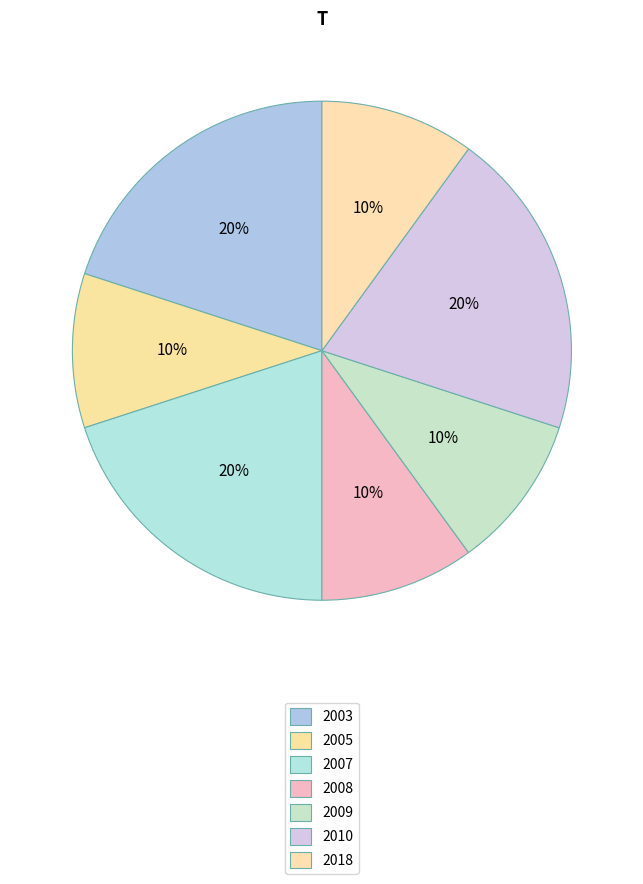

Count the number of slices in the pie.

7